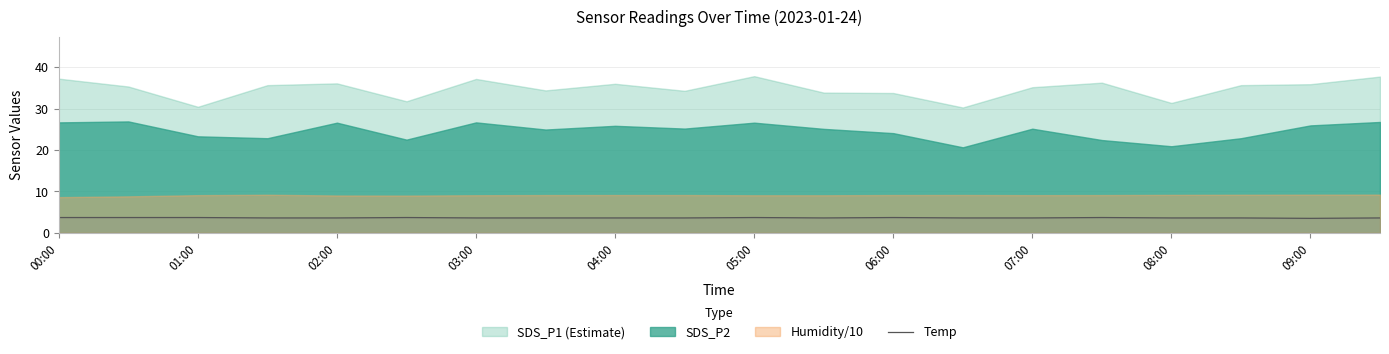

The value of Temp at 09:00 is 3.5. True or false?

True